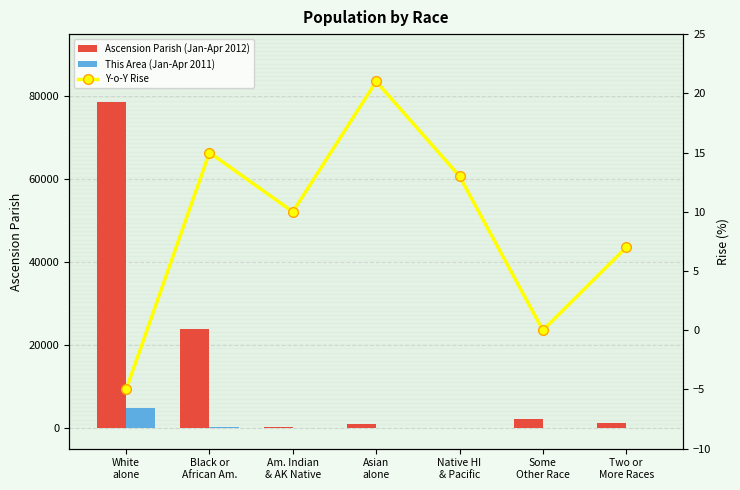

The Ascension Parish (Jan-Apr 2012) series shows 1310 at Two or
More Races. True or false?

True